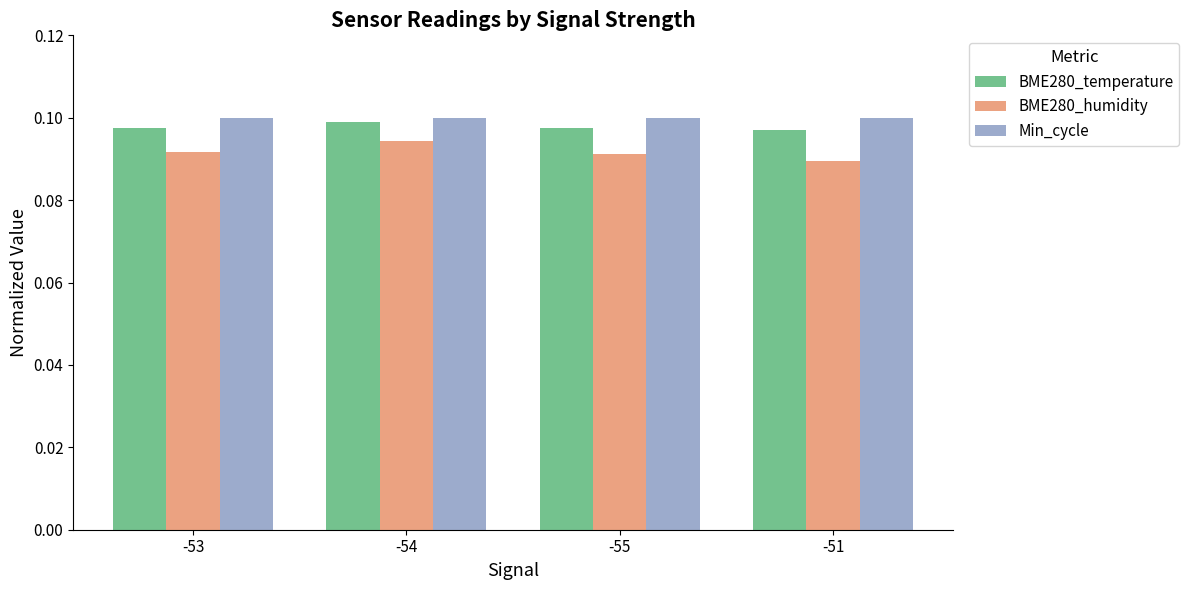

At which category does the chart reach its minimum across all series?

-51